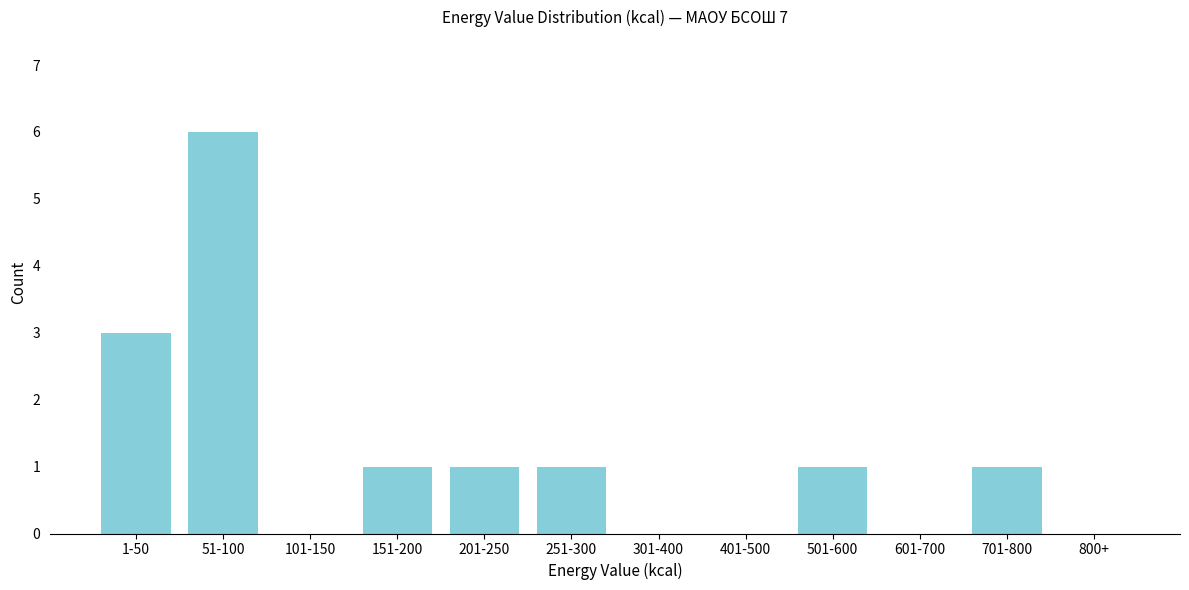

Reading right to left, extract all data points from this chart.

800+=0	701-800=1	601-700=0	501-600=1	401-500=0	301-400=0	251-300=1	201-250=1	151-200=1	101-150=0	51-100=6	1-50=3